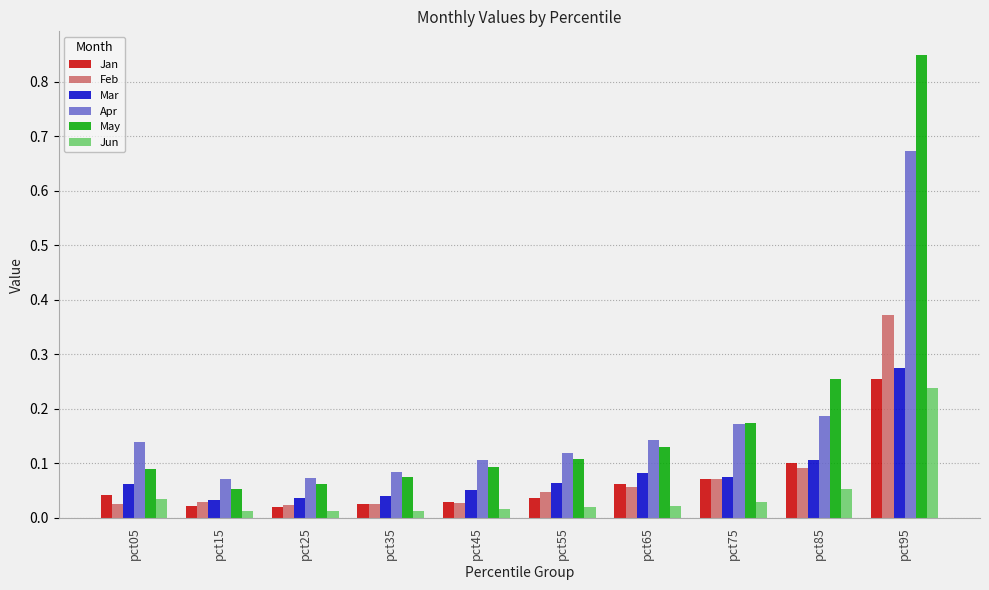

Count the Mar values in the range 0 to 1.

10